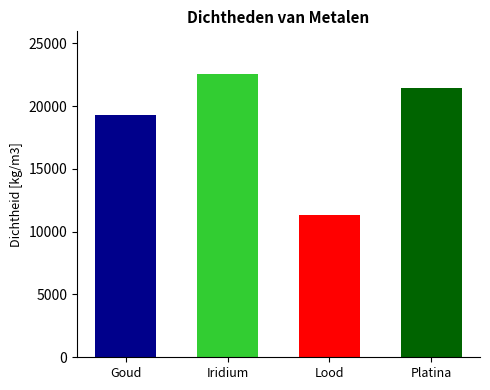

At which label does the data first exceed 21450?

Iridium